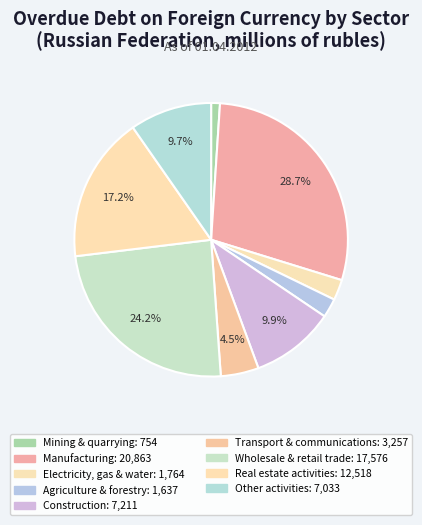

How many slices are in this pie chart?

9